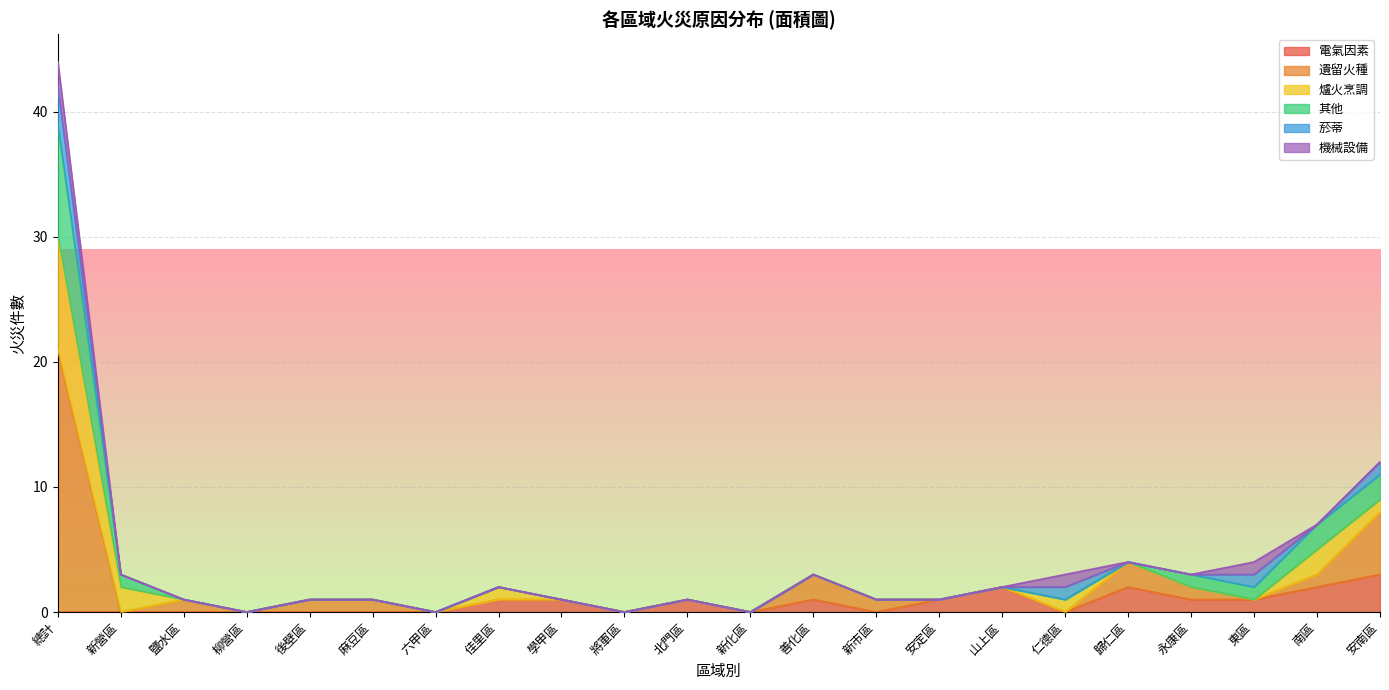

What is the maximum value for 電氣因素?

3